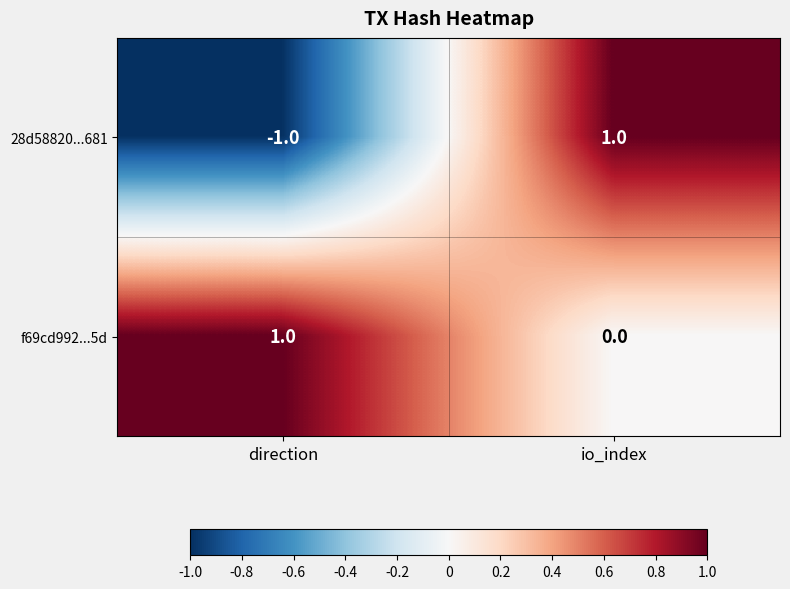

What is the greatest value displayed?

1